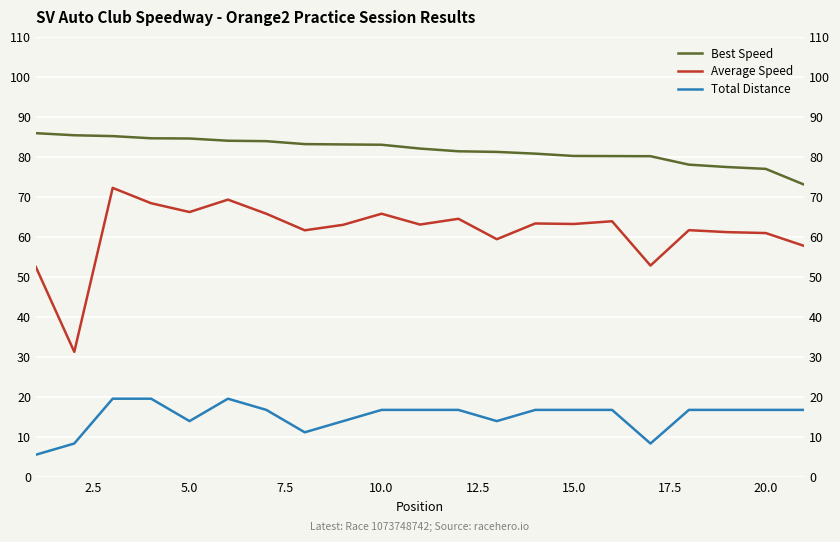

What is the maximum value shown in the chart?

85.9